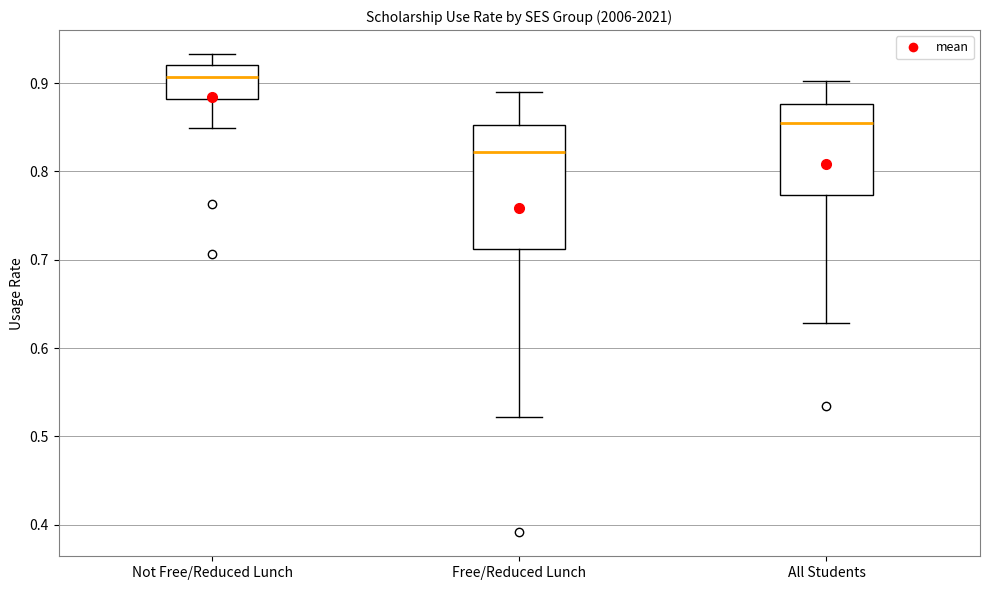

Reading left to right, read every box against the y-axis: the position of its median line, the range the box covers, and the ends of its whiskers. The values are not printed on the chart, so give them approximately, as read against the axis.

Not Free/Reduced Lunch: median 0.91, box 0.88 to 0.92, whiskers 0.85 to 0.93
Free/Reduced Lunch: median 0.82, box 0.71 to 0.85, whiskers 0.52 to 0.89
All Students: median 0.86, box 0.77 to 0.88, whiskers 0.63 to 0.90